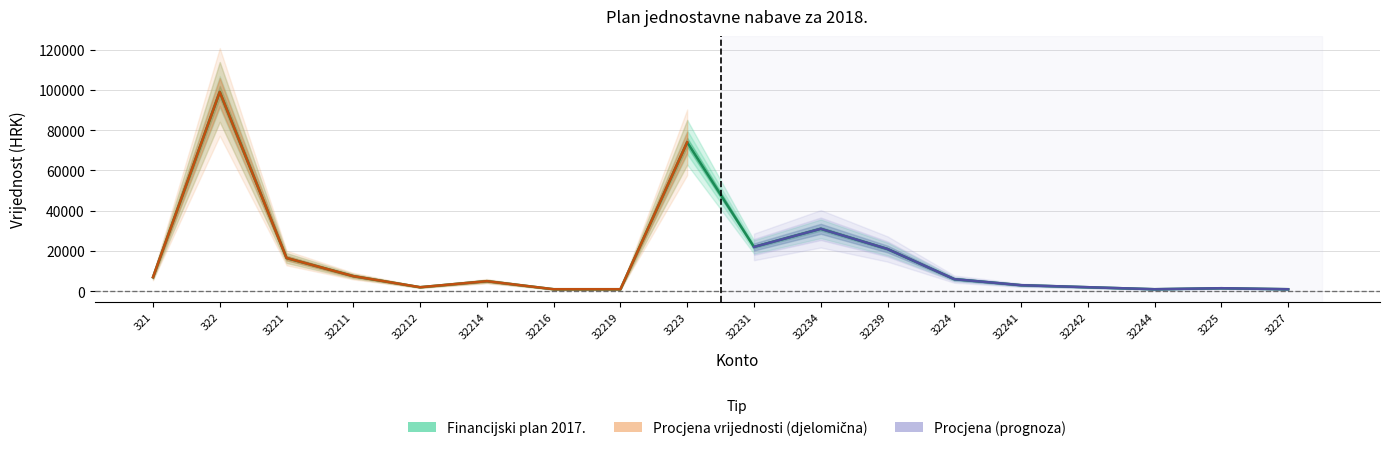

Which has a higher value, 32216 or 3221?

3221